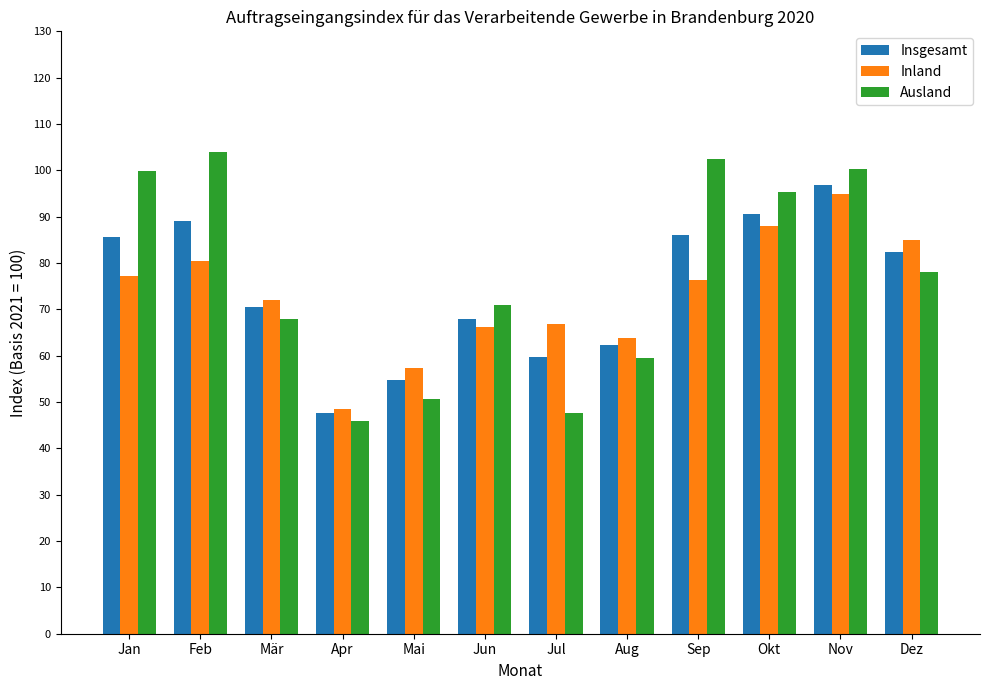

What is the label of the 9th bar from the right?

Apr